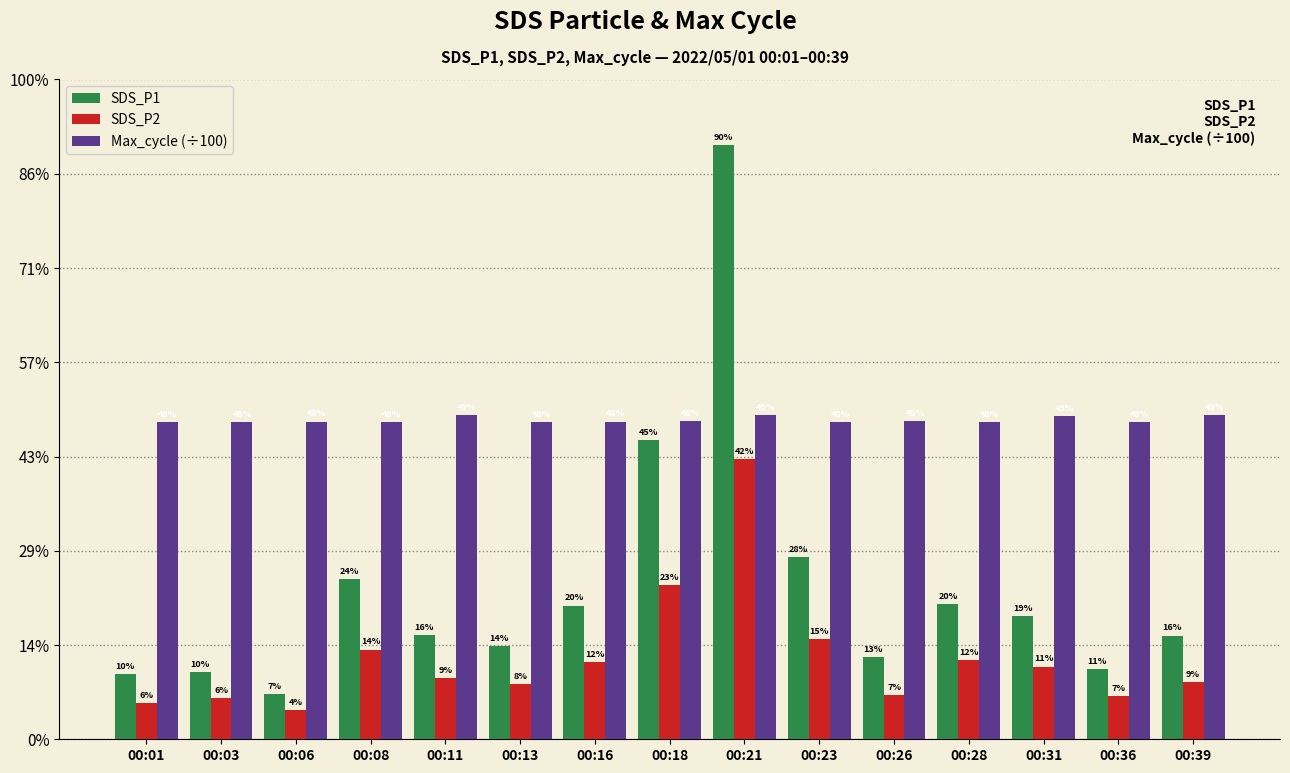

What are all the series names shown in the legend?

SDS_P1, SDS_P2, Max_cycle (÷100)